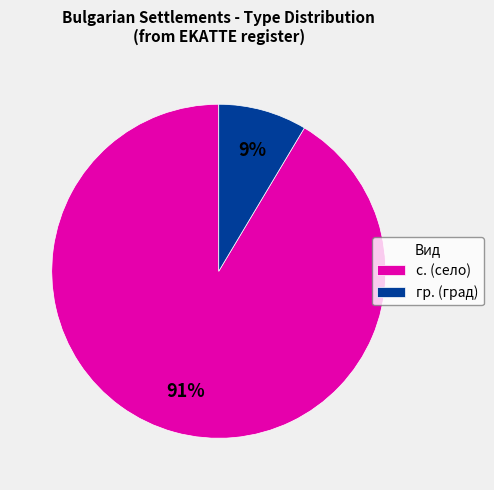

Count the number of slices in the pie.

2